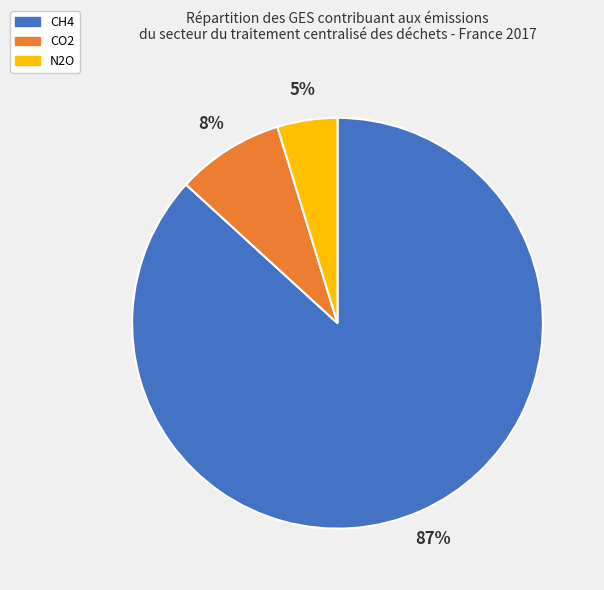

Do N2O and CH4 together represent more than half of the pie?

Yes